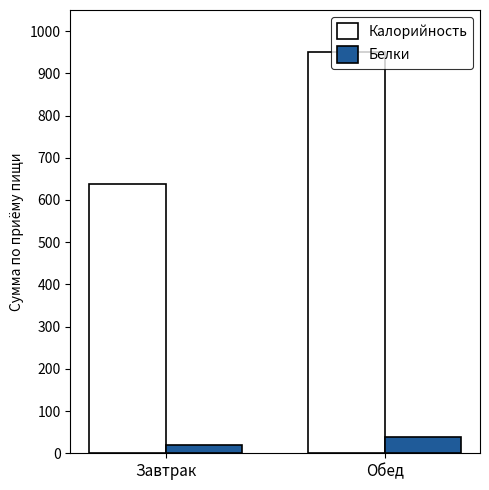

Which series has the largest total across all categories?

Калорийность